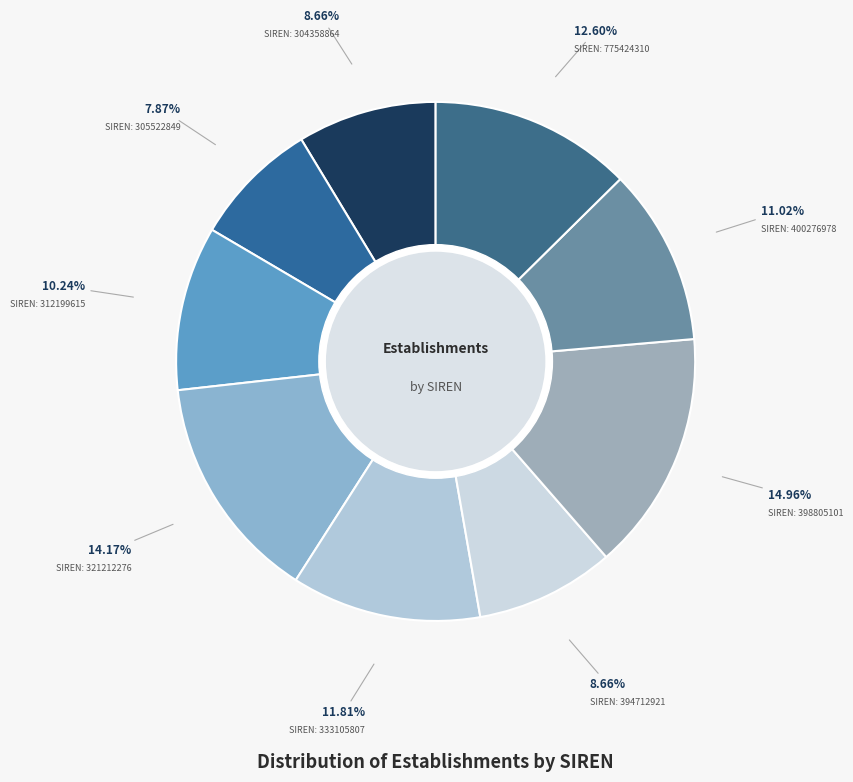

What is the largest slice in the pie chart?

398805101